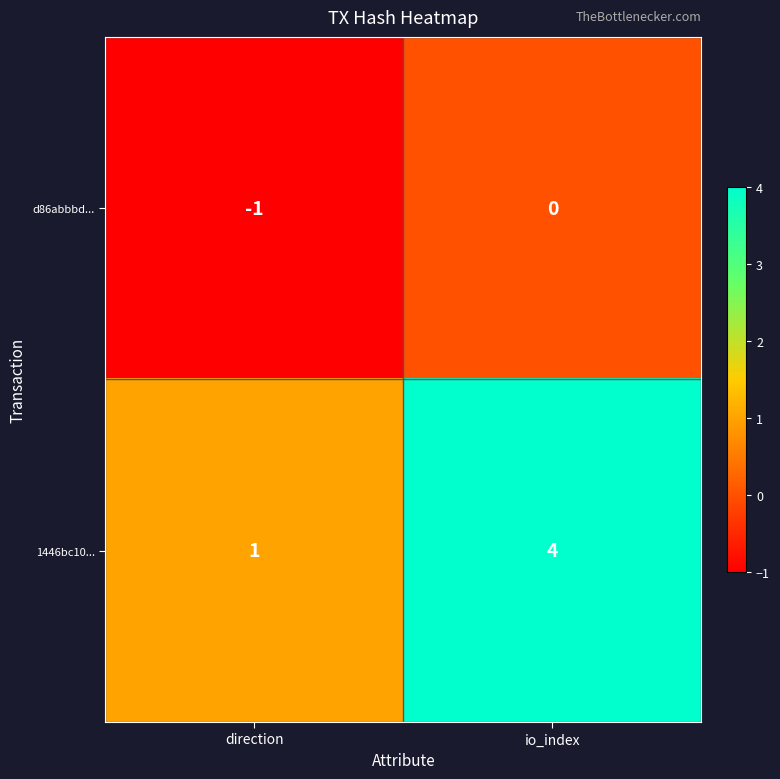

What is the sum of all 1446bc10... values?

5